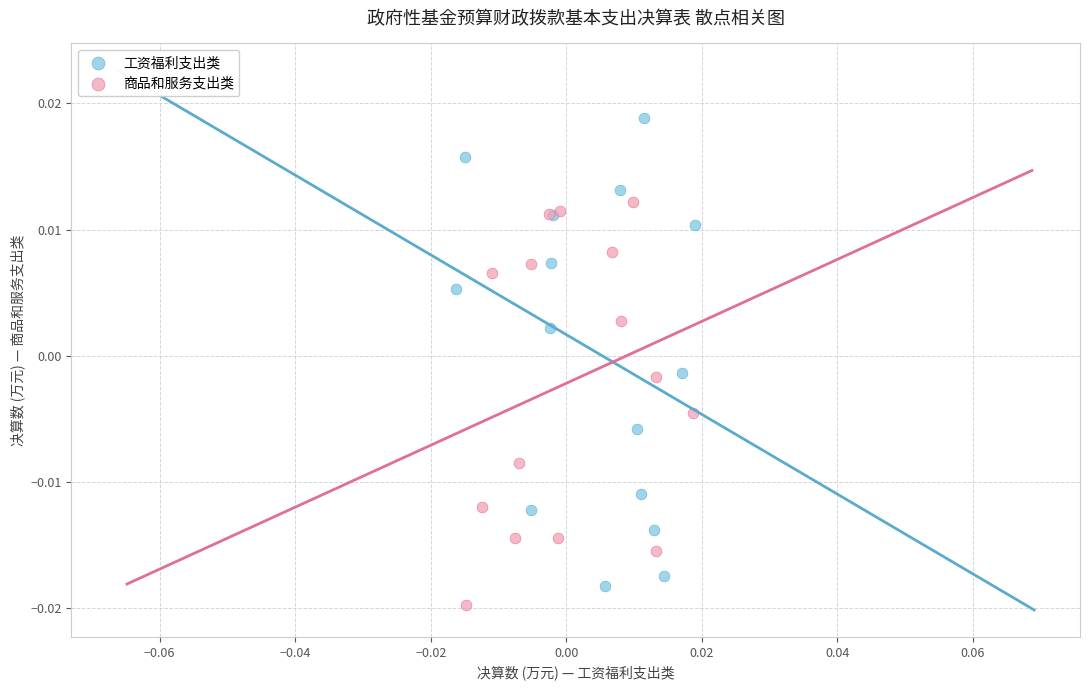

Which series has the largest Y range (max minus min)?

工资福利支出类